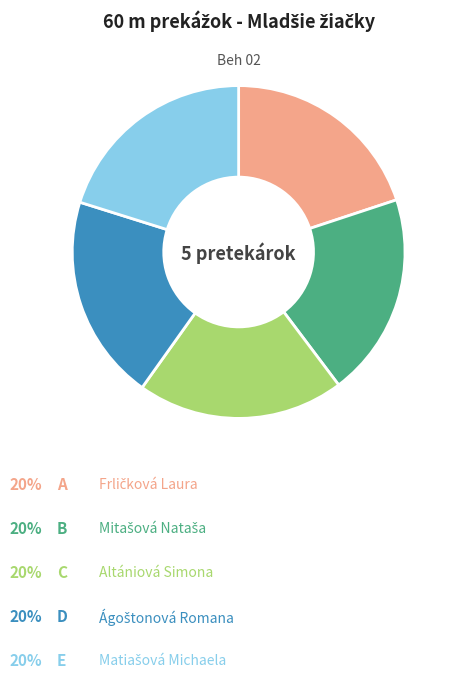

Is there a majority slice in this chart?

No